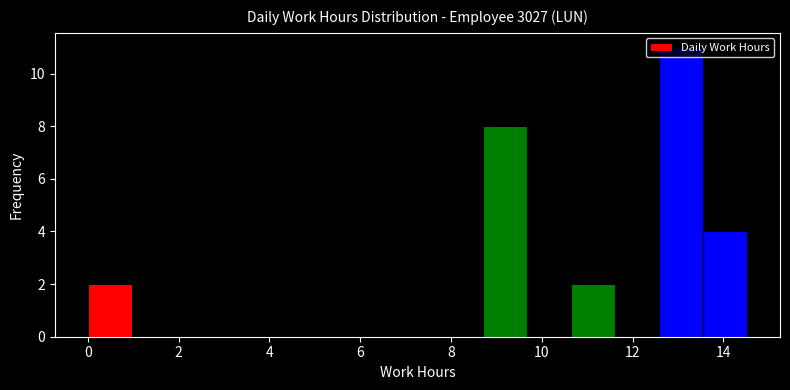

Reading left to right, transcribe this chart: for each bar, give the range it covers on the x-axis and its height. Neither the bar edges nor the heights are printed on the chart, so give them approximately, as read against the axes.

0.0 to 1.0: 2
1.0 to 2.0: 0
2.0 to 3.0: 0
3.0 to 3.8: 0
3.8 to 4.8: 0
4.8 to 5.8: 0
5.8 to 6.8: 0
6.8 to 7.8: 0
7.8 to 8.8: 0
8.8 to 9.6: 8
9.6 to 10.6: 0
10.6 to 11.6: 2
11.6 to 12.6: 0
12.6 to 13.6: 11
13.6 to 14.6: 4